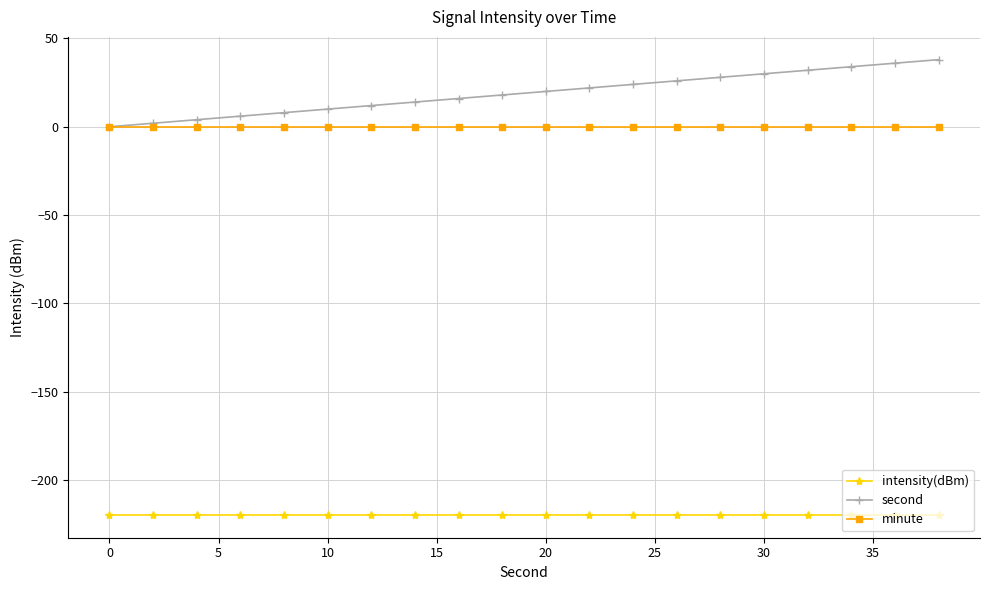

What is the value of the intensity(dBm) point at the 7th from the left?

-219.8